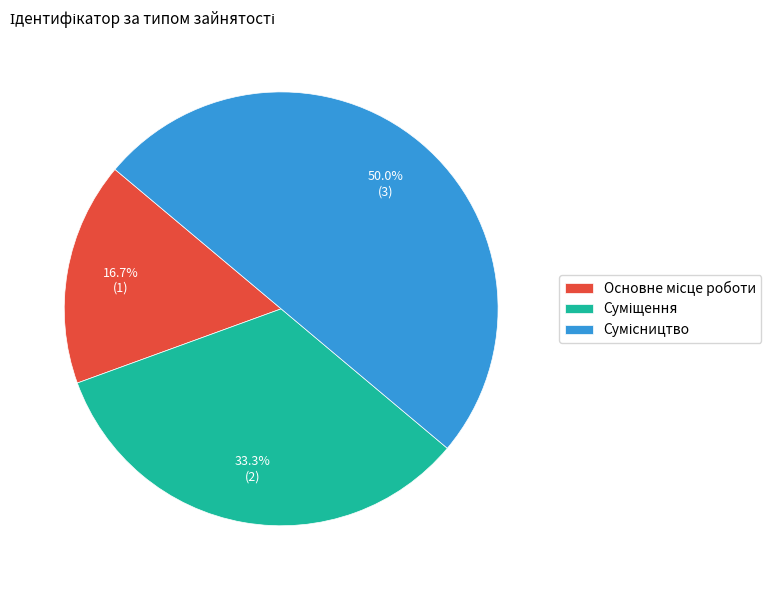

How many segments does this pie chart have?

3